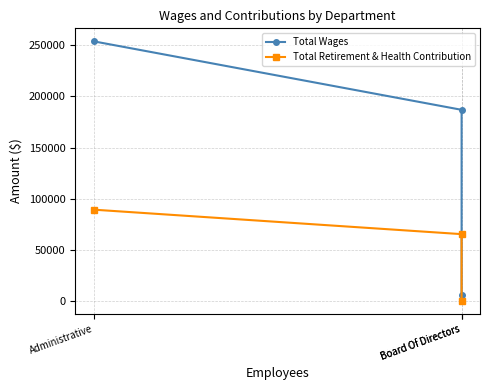

What is the sum of the Total Retirement & Health Contribution values at Board Of Directors and Administrative?

154373